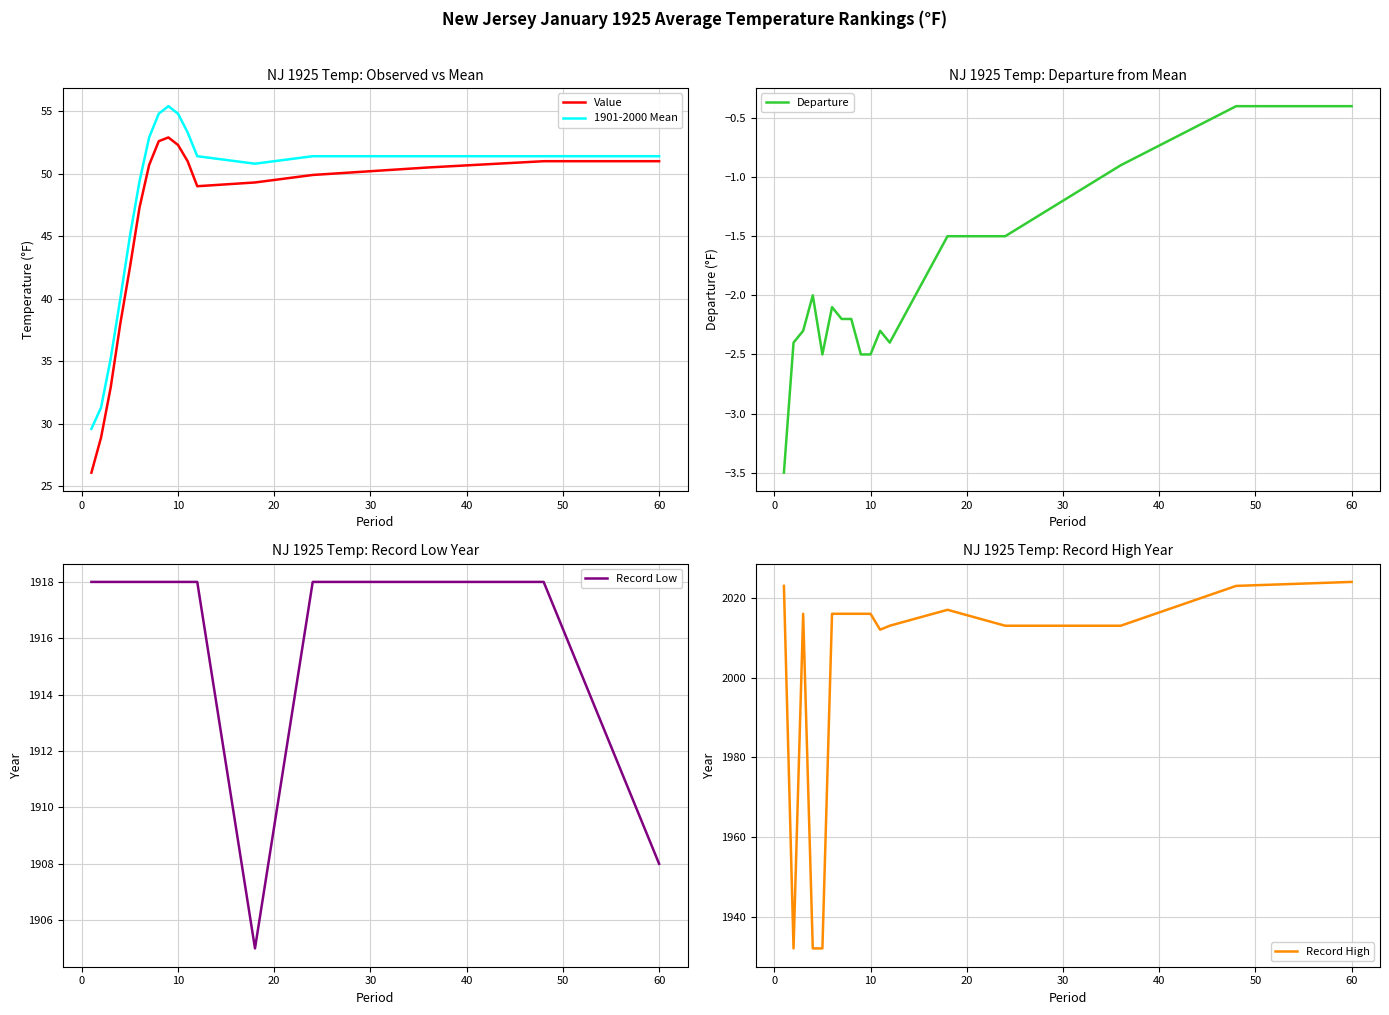

How many lines are shown in the chart?

5